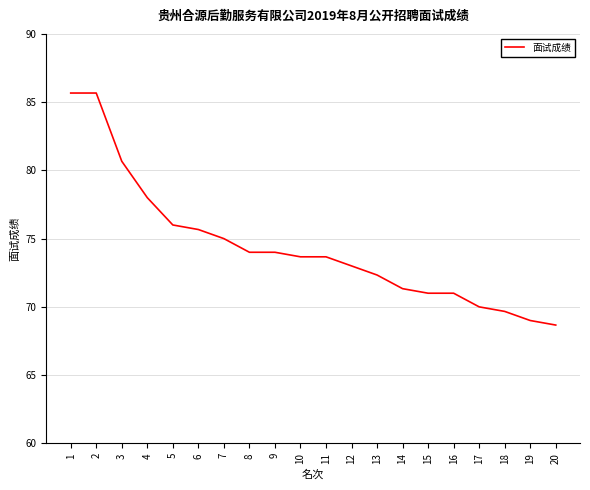

Approximately how many times larger is the value at 2 compared to 20?

1.2